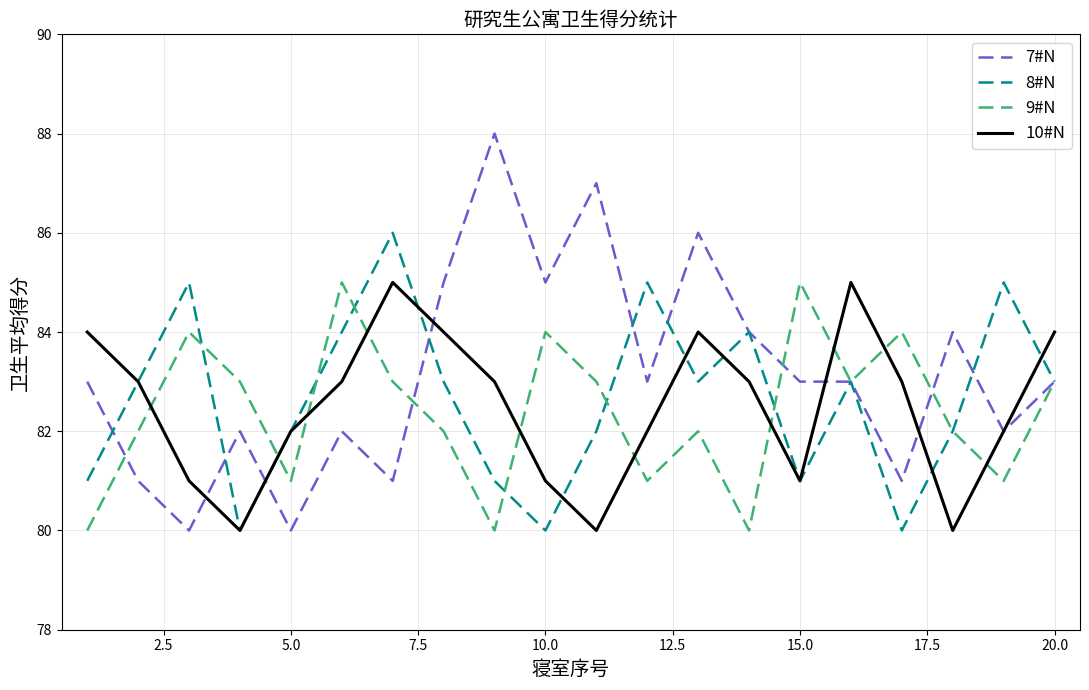

How many times do 9#N and 10#N cross each other?

10